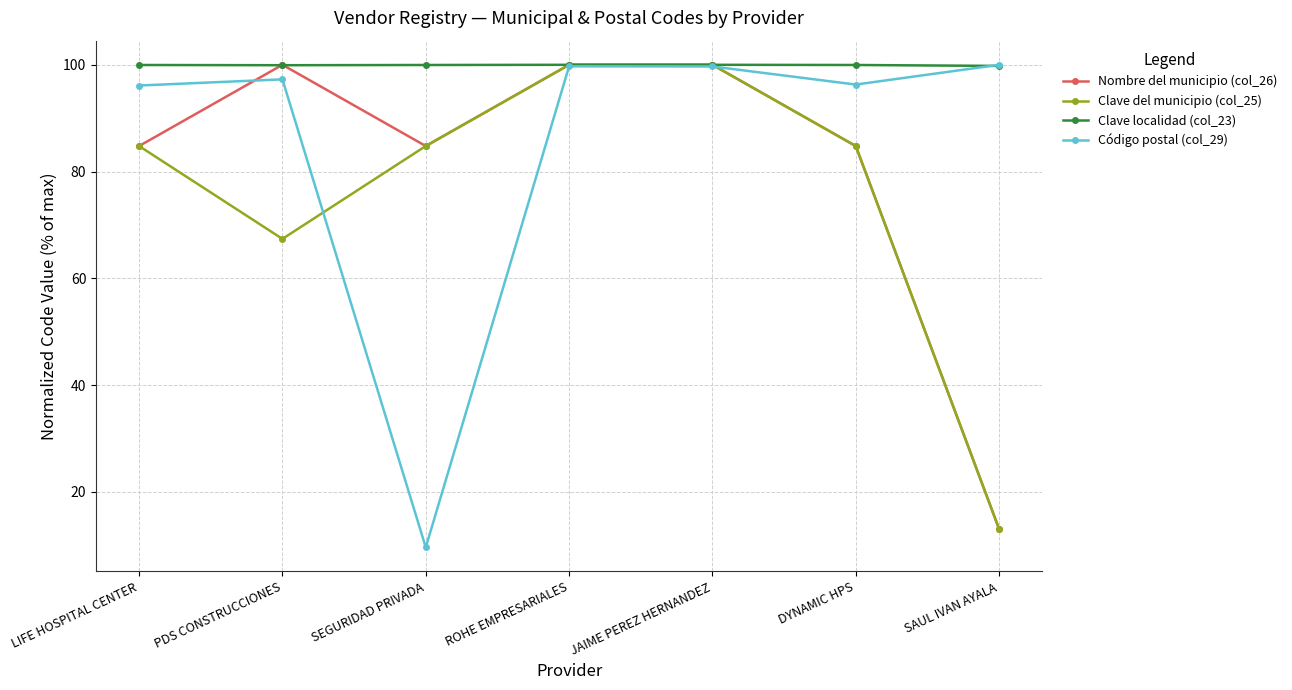

List the series in order of their overall mean, lowest first.

Clave del municipio (col_25), Nombre del municipio (col_26), Código postal (col_29), Clave localidad (col_23)